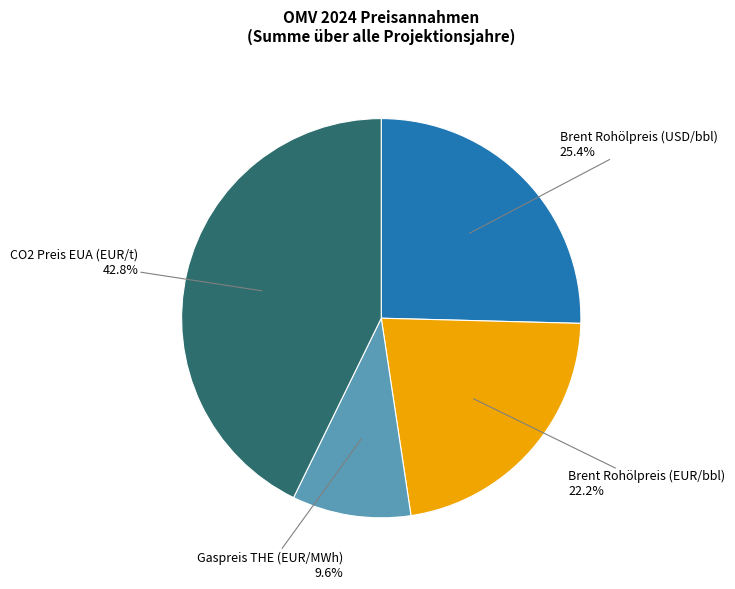

Is there a majority slice in this chart?

No